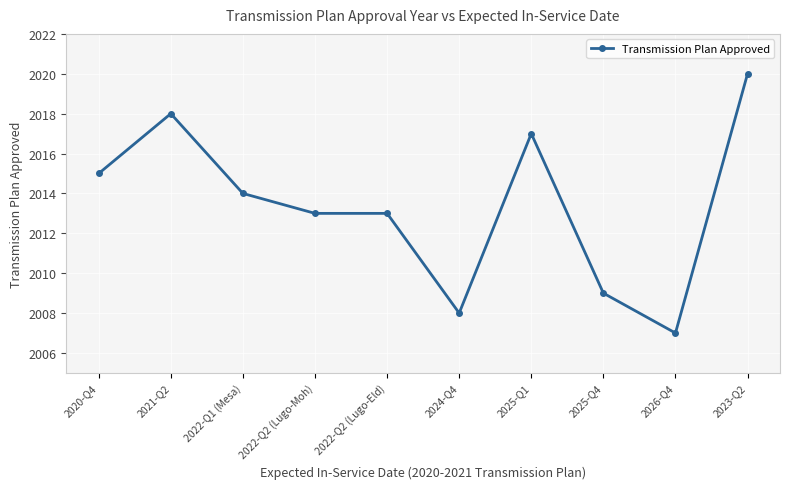

What is the difference between the maximum and minimum values?

13